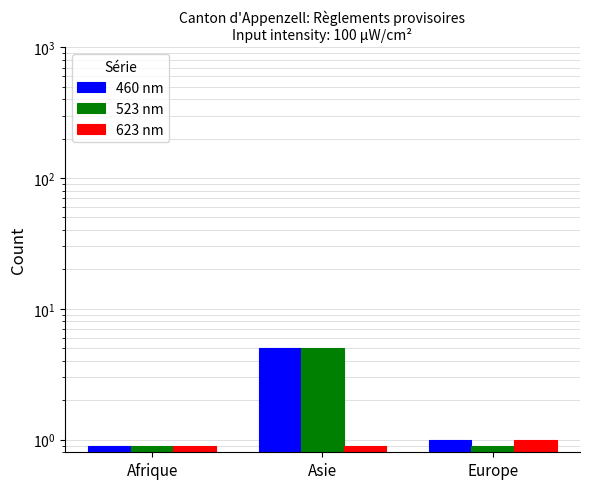

Is the value of 623 nm at Europe greater than the value of 460 nm at Europe?

No